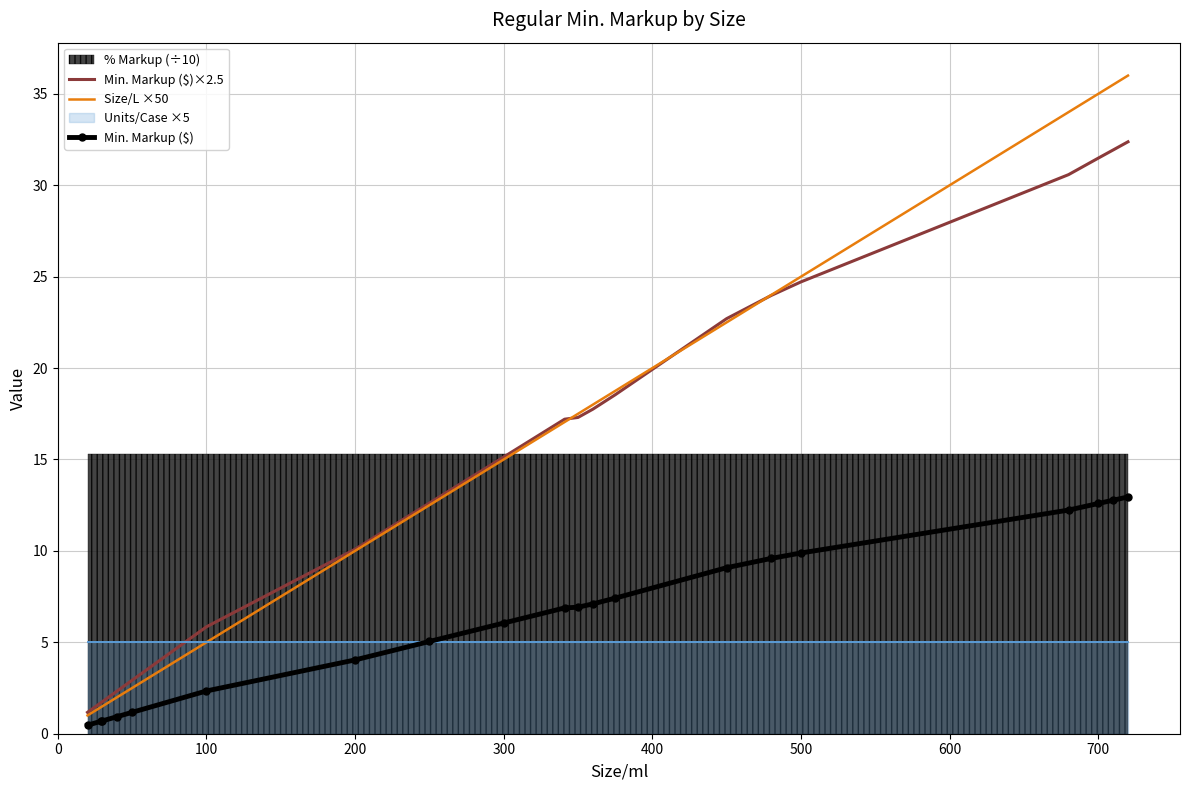

What is the lowest value of the Min. Markup ($)×2.5 series?

1.2